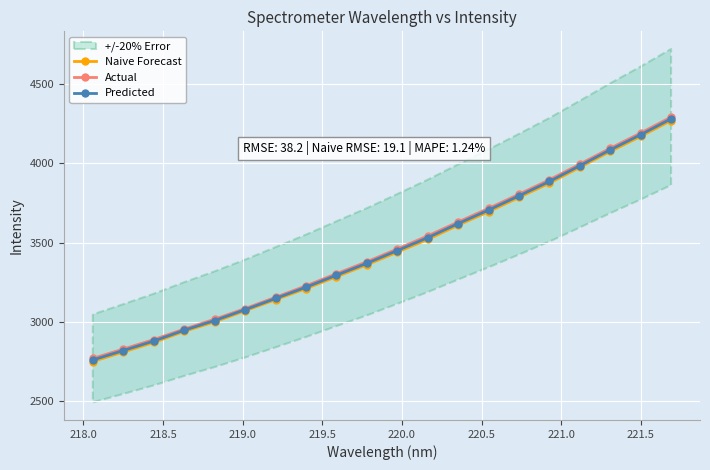

True or false: Naive Forecast has more than 1 points higher than both neighbors.

False